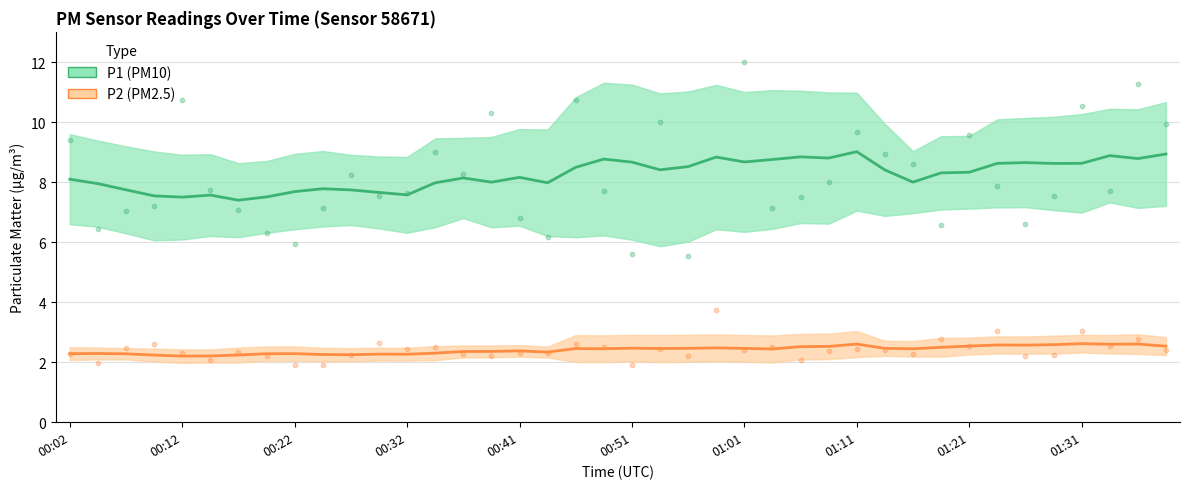

Which series reaches the maximum Y coordinate?

P1 (PM10)